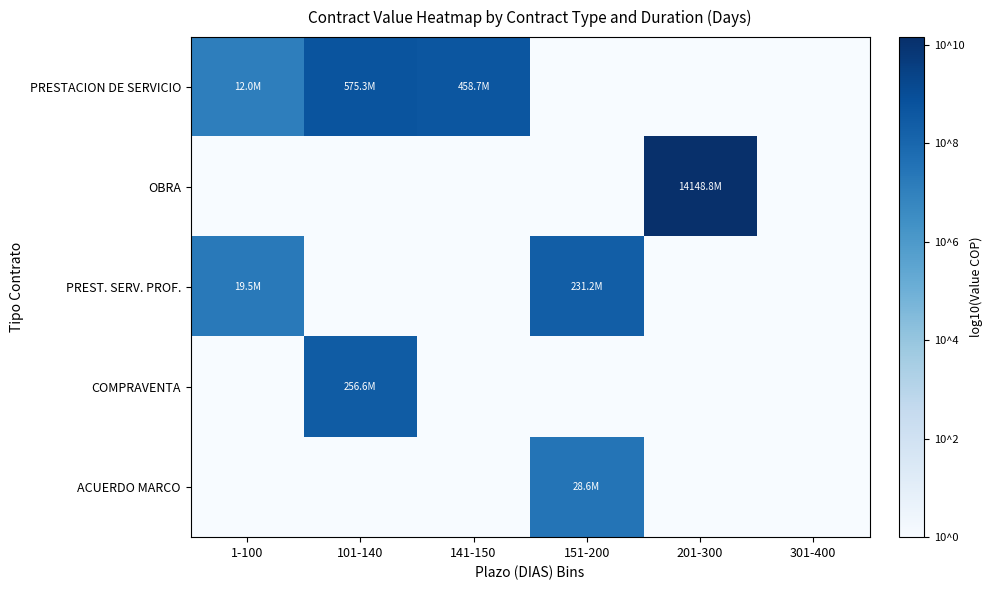

Count the number of categories in the chart.

6